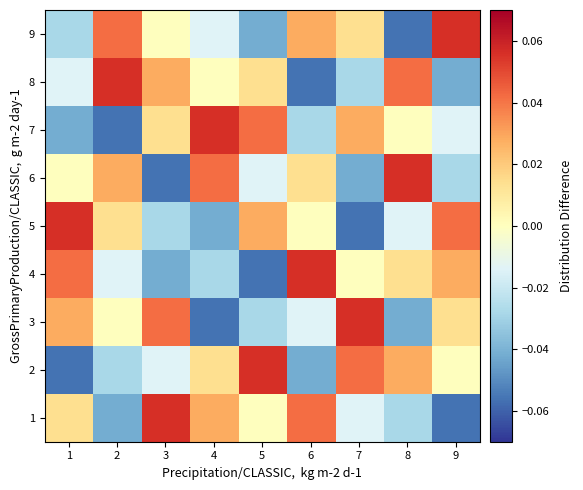

Reading left to right, transcribe all the data shown in this chart.

1: 1=0.0	2=-0.0	3=0.1	4=0.0	5=0.0	6=0.0	7=-0.0	8=-0.0	9=-0.1
2: 1=-0.1	2=-0.0	3=-0.0	4=0.0	5=0.1	6=-0.0	7=0.0	8=0.0	9=0.0
3: 1=0.0	2=0.0	3=0.0	4=-0.1	5=-0.0	6=-0.0	7=0.1	8=-0.0	9=0.0
4: 1=0.0	2=-0.0	3=-0.0	4=-0.0	5=-0.1	6=0.1	7=0.0	8=0.0	9=0.0
5: 1=0.1	2=0.0	3=-0.0	4=-0.0	5=0.0	6=0.0	7=-0.1	8=-0.0	9=0.0
6: 1=0.0	2=0.0	3=-0.1	4=0.0	5=-0.0	6=0.0	7=-0.0	8=0.1	9=-0.0
7: 1=-0.0	2=-0.1	3=0.0	4=0.1	5=0.0	6=-0.0	7=0.0	8=0.0	9=-0.0
8: 1=-0.0	2=0.1	3=0.0	4=0.0	5=0.0	6=-0.1	7=-0.0	8=0.0	9=-0.0
9: 1=-0.0	2=0.0	3=0.0	4=-0.0	5=-0.0	6=0.0	7=0.0	8=-0.1	9=0.1